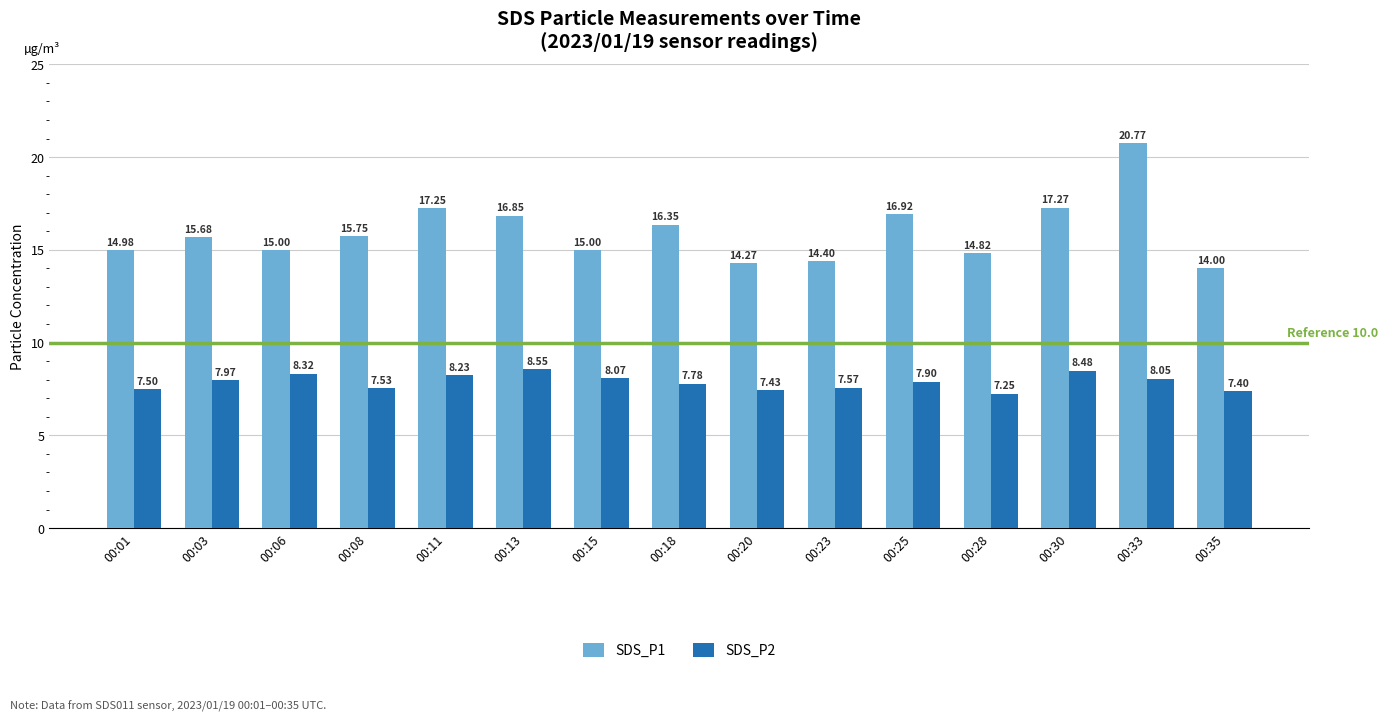

Which category has the lowest value across all series?

00:28